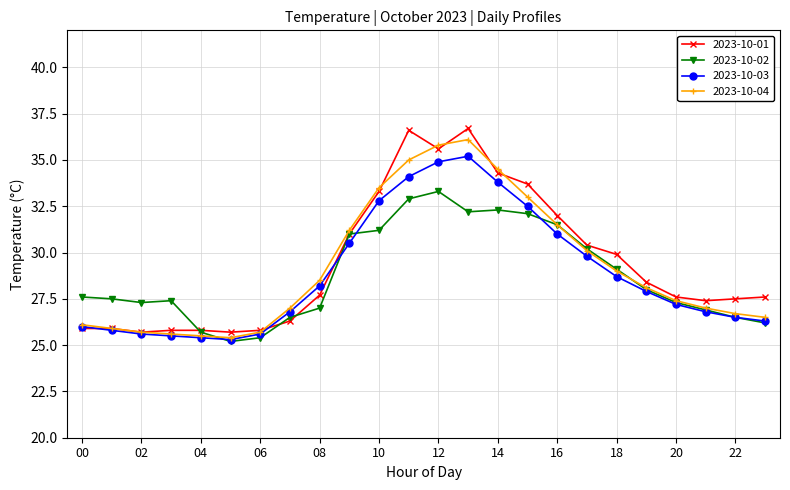

What is the value of the 2023-10-04 point at the 11th from the left?

33.5